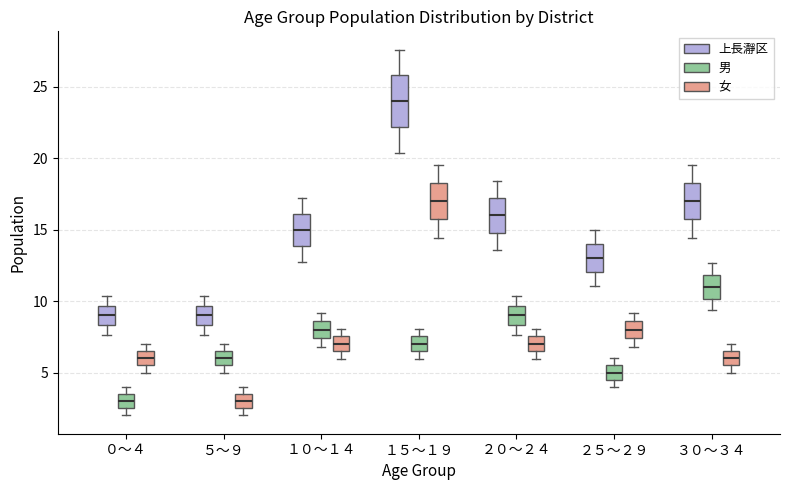

Reading left to right, read every box against the y-axis: the position of its median line, the range the box covers, and the ends of its whiskers. The values are not printed on the chart, so give them approximately, as read against the axis.

０～４ (上長瀞区): median 9.0, box 8.5 to 9.5, whiskers 7.5 to 10.5
０～４ (男): median 3.0, box 2.5 to 3.5, whiskers 2.0 to 4.0
０～４ (女): median 6.0, box 5.5 to 6.5, whiskers 5.0 to 7.0
５～９ (上長瀞区): median 9.0, box 8.5 to 9.5, whiskers 7.5 to 10.5
５～９ (男): median 6.0, box 5.5 to 6.5, whiskers 5.0 to 7.0
５～９ (女): median 3.0, box 2.5 to 3.5, whiskers 2.0 to 4.0
１０～１４ (上長瀞区): median 15.0, box 14.0 to 16.0, whiskers 13.0 to 17.5
１０～１４ (男): median 8.0, box 7.5 to 8.5, whiskers 7.0 to 9.0
１０～１４ (女): median 7.0, box 6.5 to 7.5, whiskers 6.0 to 8.0
１５～１９ (上長瀞区): median 24.0, box 22.0 to 26.0, whiskers 20.5 to 27.5
１５～１９ (男): median 7.0, box 6.5 to 7.5, whiskers 6.0 to 8.0
１５～１９ (女): median 17.0, box 15.5 to 18.5, whiskers 14.5 to 19.5
２０～２４ (上長瀞区): median 16.0, box 15.0 to 17.0, whiskers 13.5 to 18.5
２０～２４ (男): median 9.0, box 8.5 to 9.5, whiskers 7.5 to 10.5
２０～２４ (女): median 7.0, box 6.5 to 7.5, whiskers 6.0 to 8.0
２５～２９ (上長瀞区): median 13.0, box 12.0 to 14.0, whiskers 11.0 to 15.0
２５～２９ (男): median 5.0, box 4.5 to 5.5, whiskers 4.0 to 6.0
２５～２９ (女): median 8.0, box 7.5 to 8.5, whiskers 7.0 to 9.0
３０～３４ (上長瀞区): median 17.0, box 15.5 to 18.5, whiskers 14.5 to 19.5
３０～３４ (男): median 11.0, box 10.0 to 12.0, whiskers 9.5 to 12.5
３０～３４ (女): median 6.0, box 5.5 to 6.5, whiskers 5.0 to 7.0